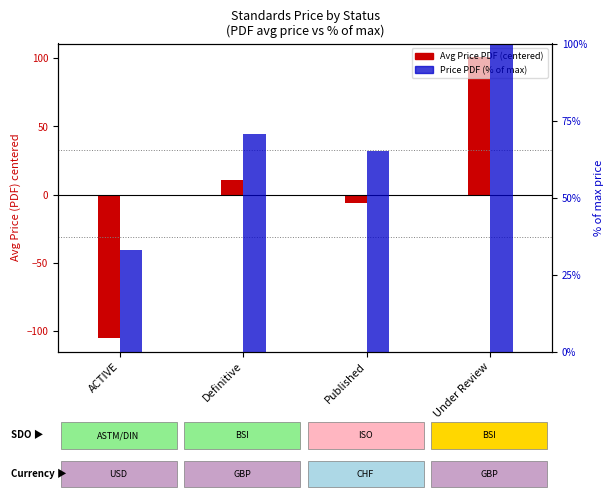

Is the value of Avg Price PDF (centered) at Definitive greater than the value of Price PDF (% of max) at ACTIVE?

No